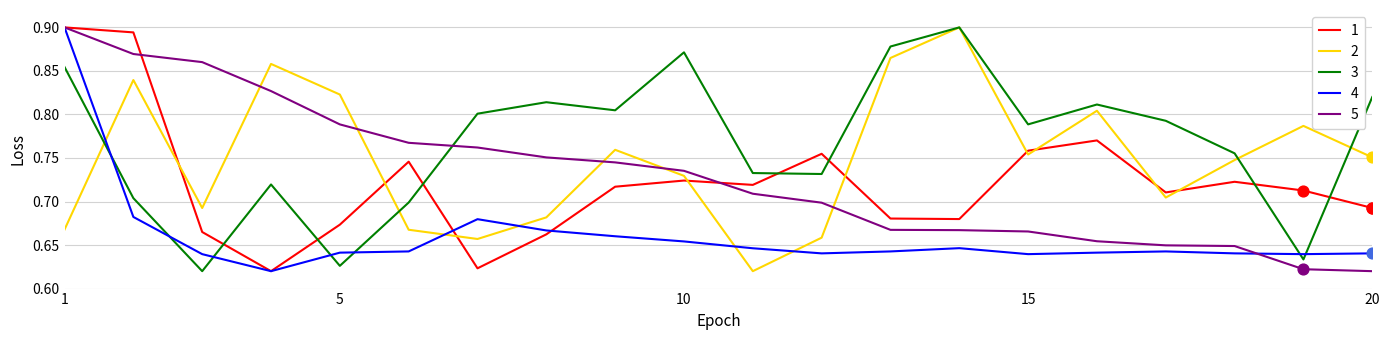

What are all the series names shown in the legend?

1, 2, 3, 4, 5